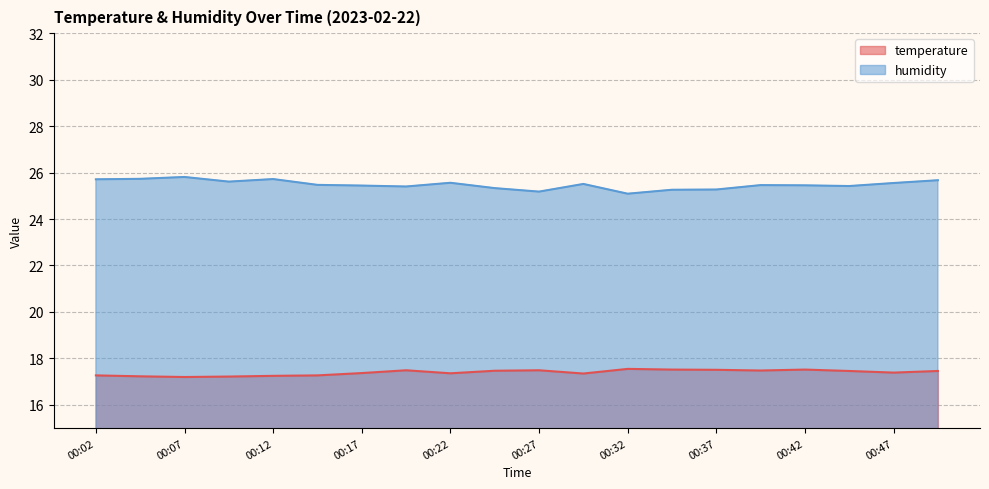

Between 00:47 and 00:15, which is larger?

00:47